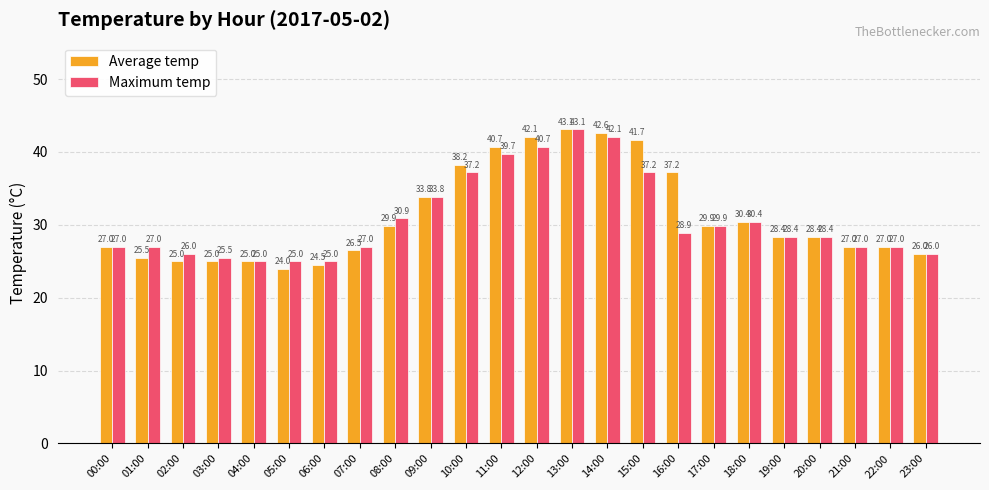

What is the difference between the maximum and minimum values in the Maximum temp series?

18.1